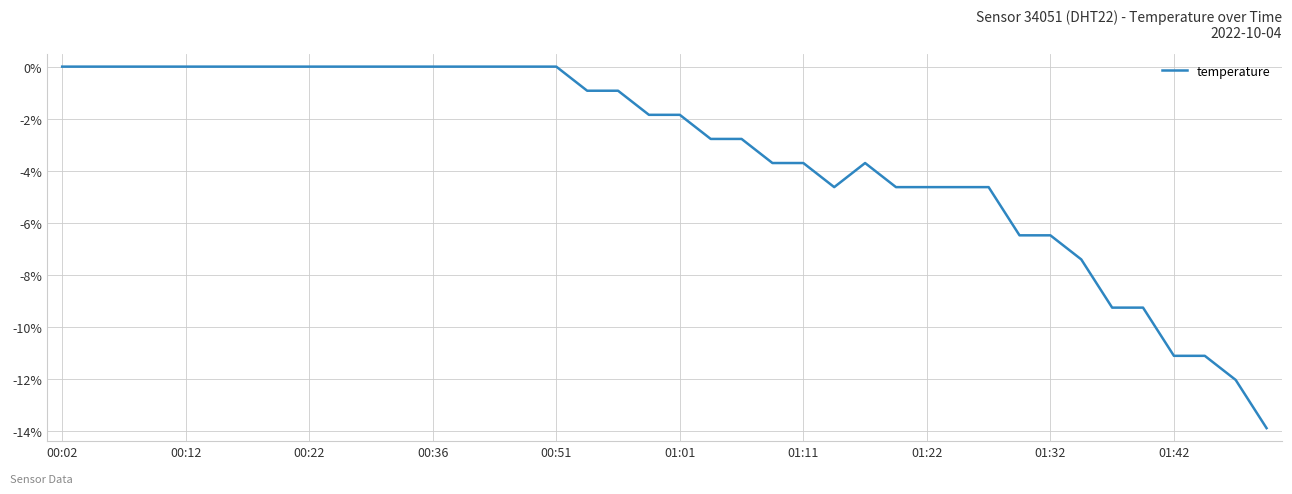

What is the smallest value displayed?

-13.9